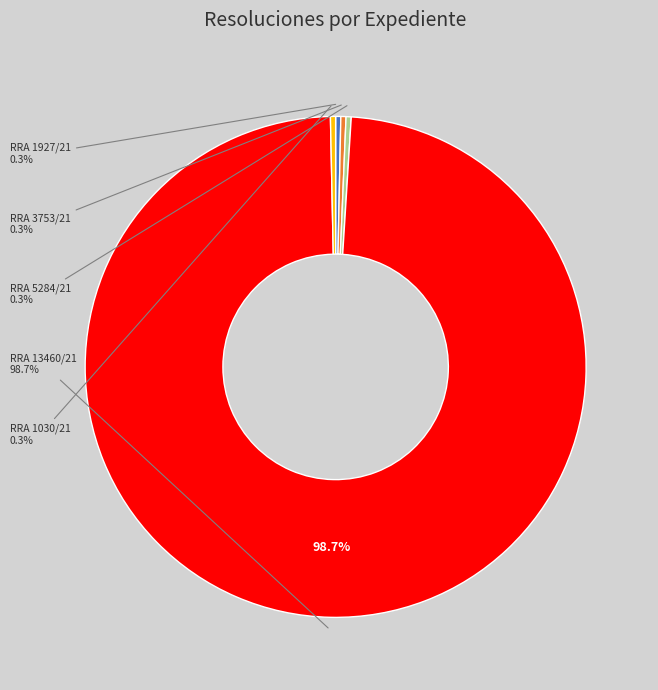

Rank the categories by value from highest to lowest.

RRA 13460/21, RRA 1927/21, RRA 1030/21, RRA 5284/21, RRA 3753/21